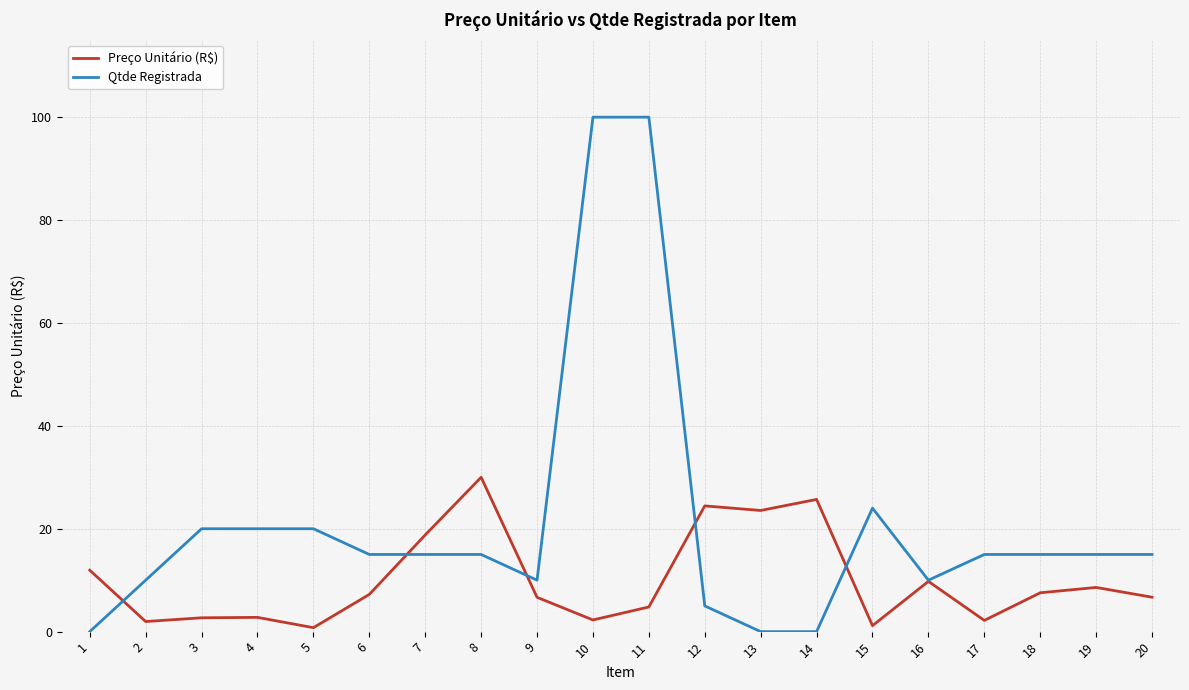

What is the spread (max minus min) of values at 11?

95.2